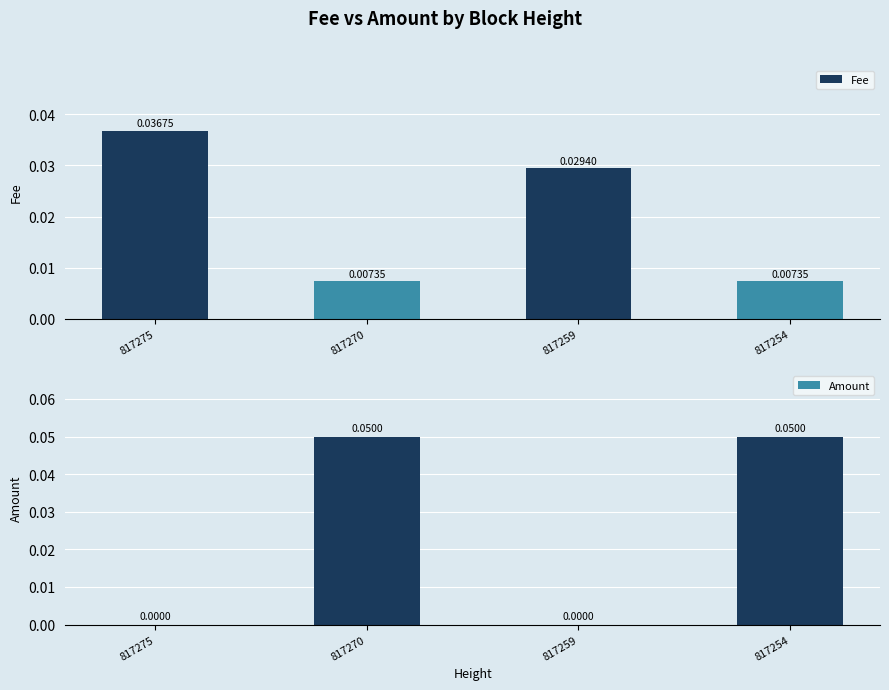

The value of Fee at 817259 is 0.0. True or false?

False